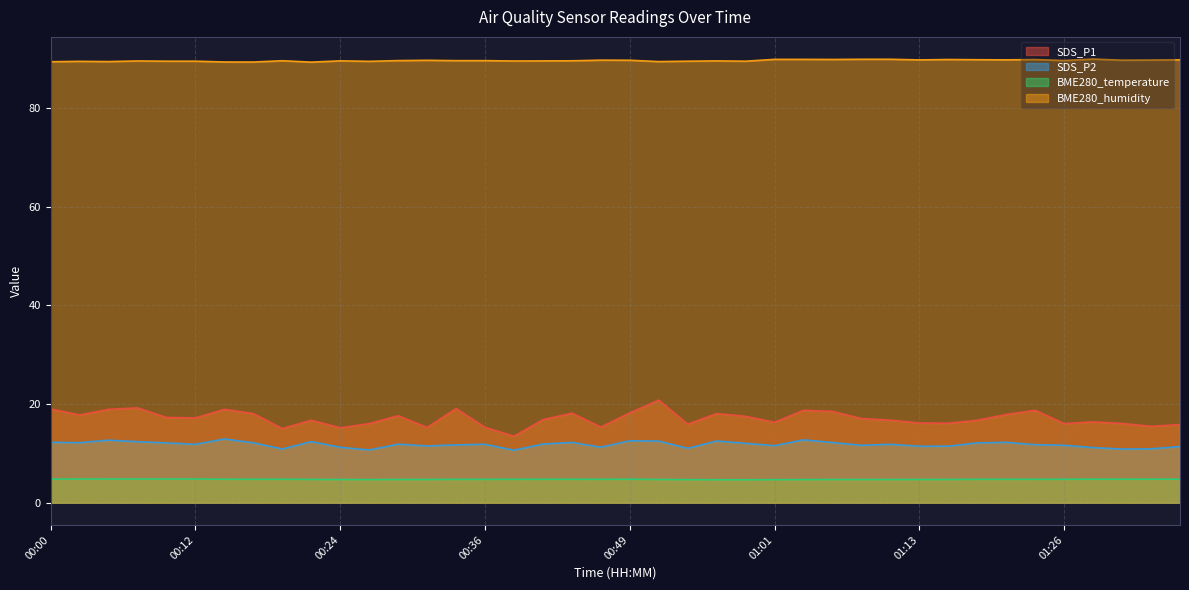

How many lines are shown in the chart?

4